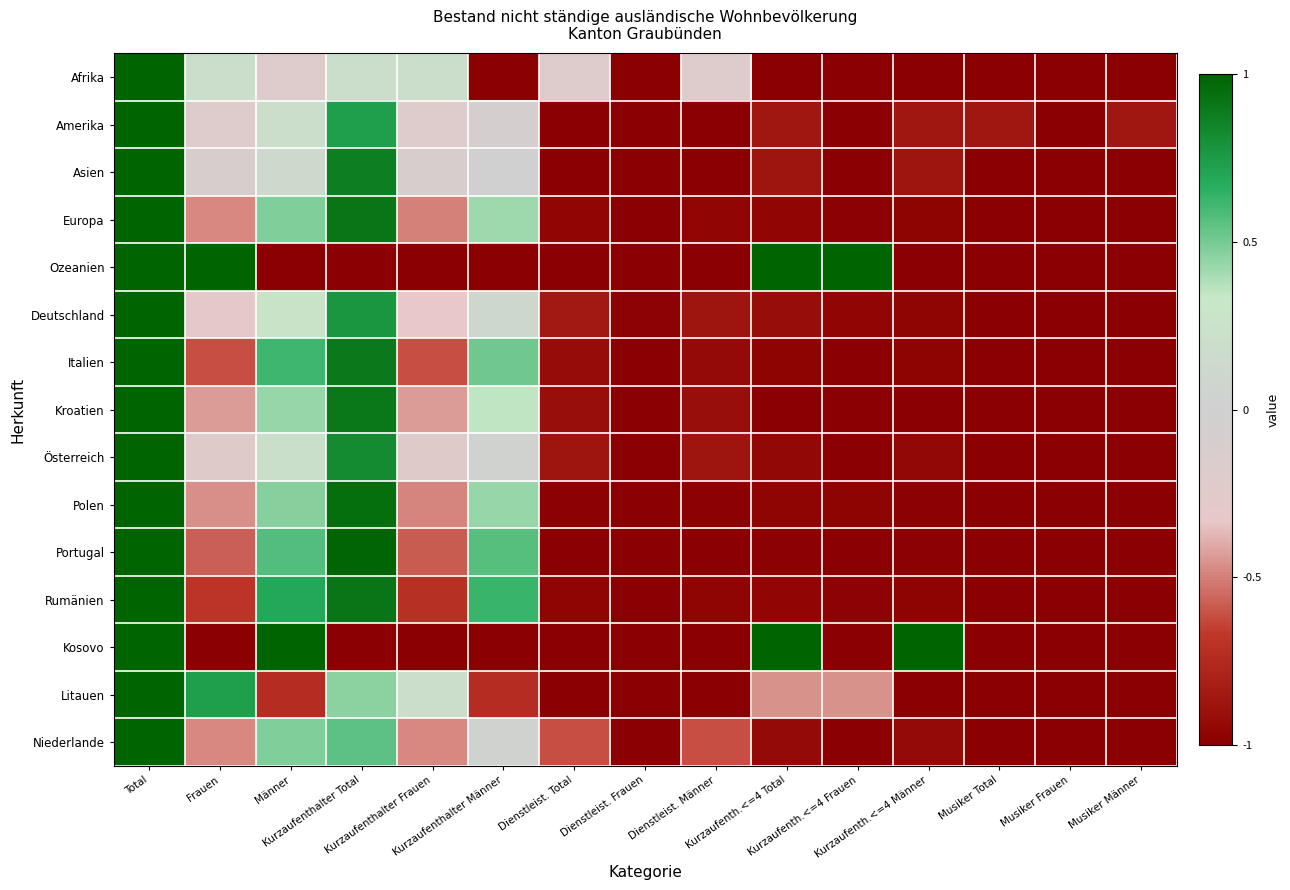

At how many categories does at least one series exceed 0?

9